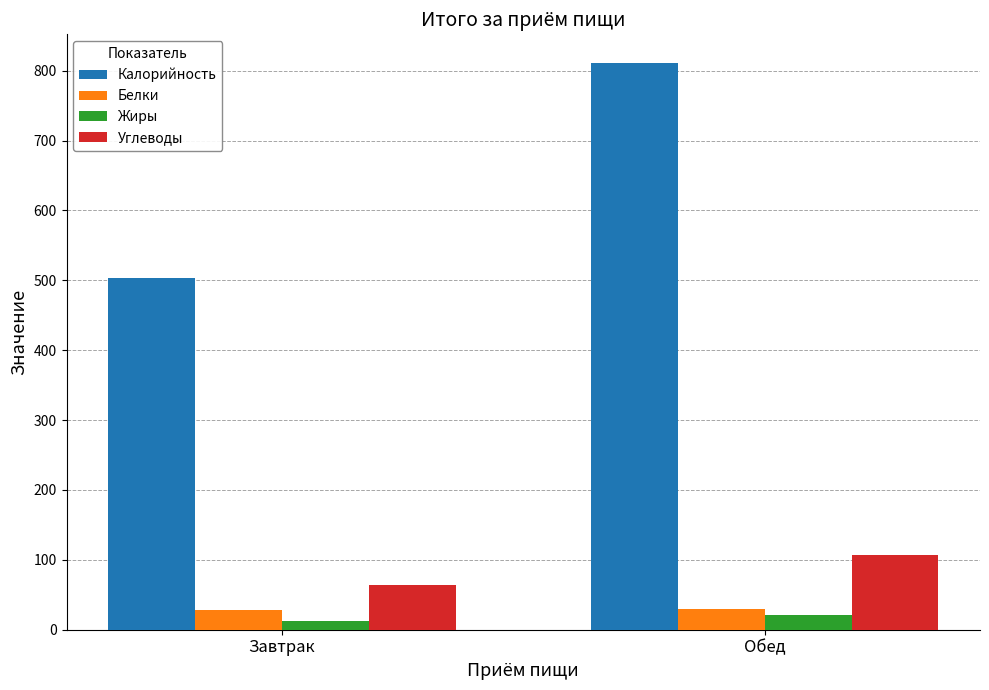

What is the maximum value for Калорийность?

811.5